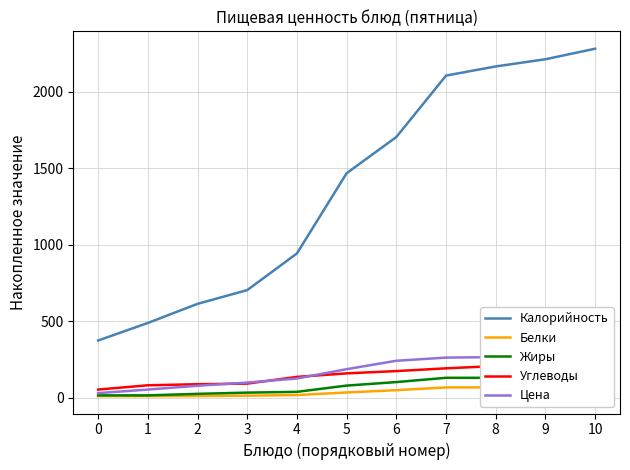

True or false: Углеводы and Жиры cross at least once.

False